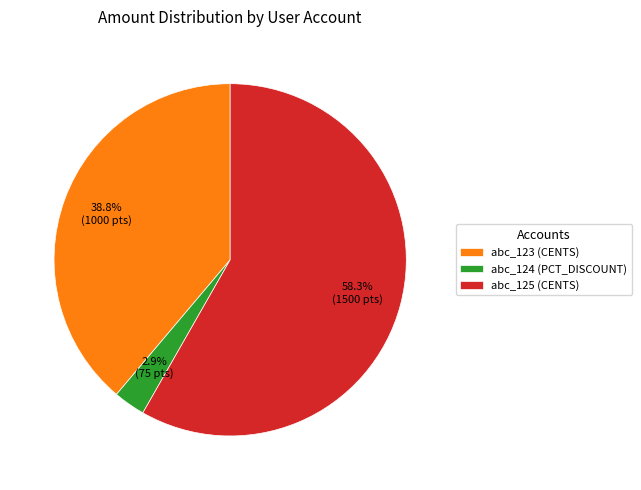

How many segments does this pie chart have?

3